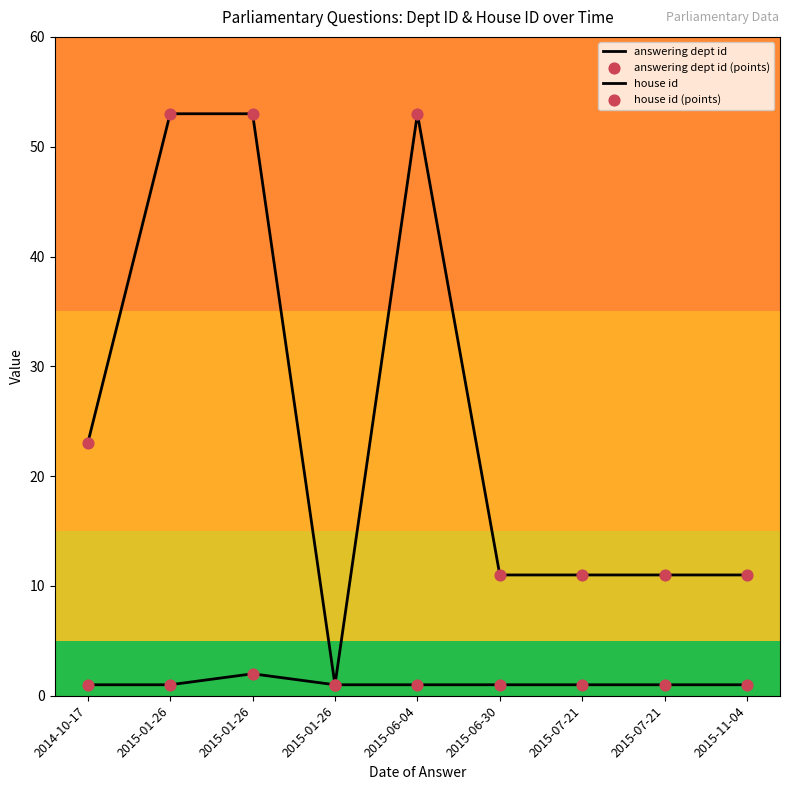

Is this an area chart (filled region under the line)?

No